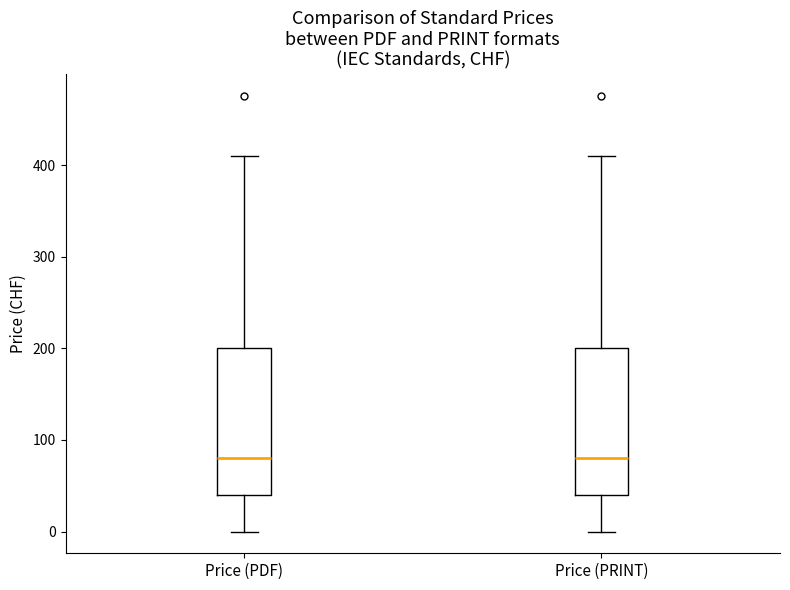

Reading left to right, transcribe this box plot: for each box, give where its median line is, the range the box spans, and where its two whiskers end, as read against the y-axis. The values are not printed on the chart, so give them approximately, as read against the axis.

Price (PDF): median 80, box 40 to 200, whiskers 0 to 410
Price (PRINT): median 80, box 40 to 200, whiskers 0 to 410